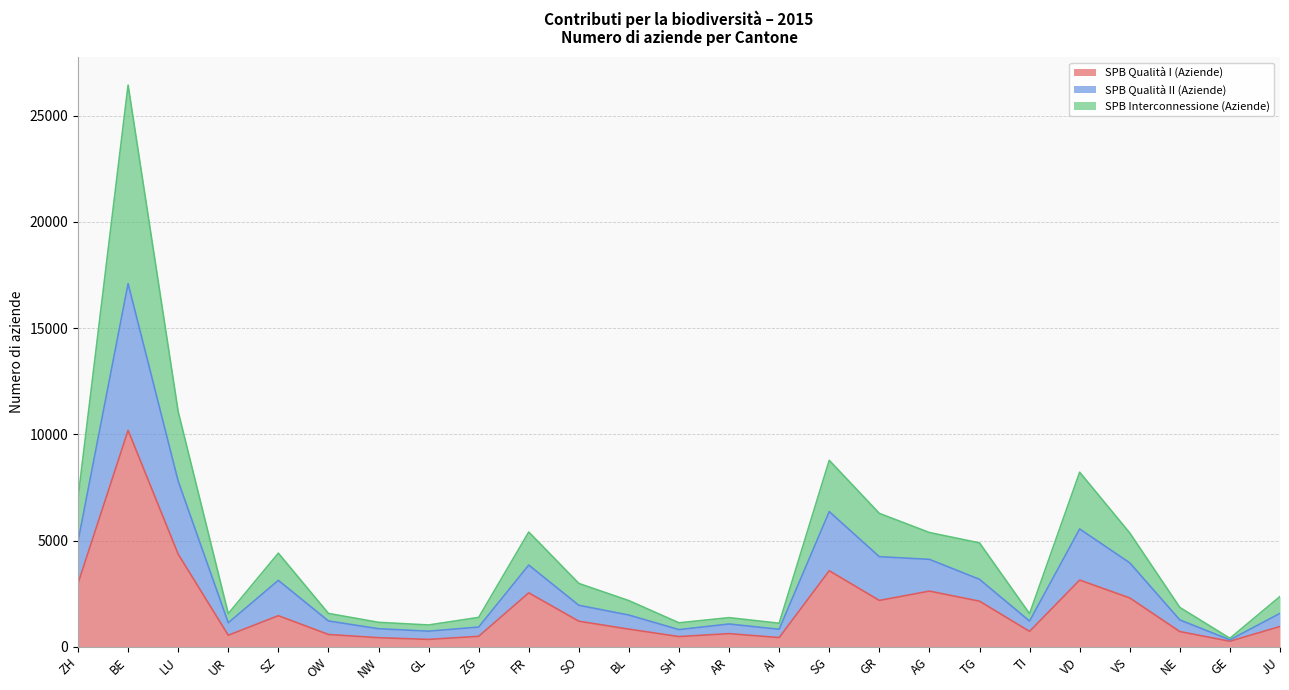

Is it true that SPB Interconnessione (Aziende) equals 8790 at GR?

False